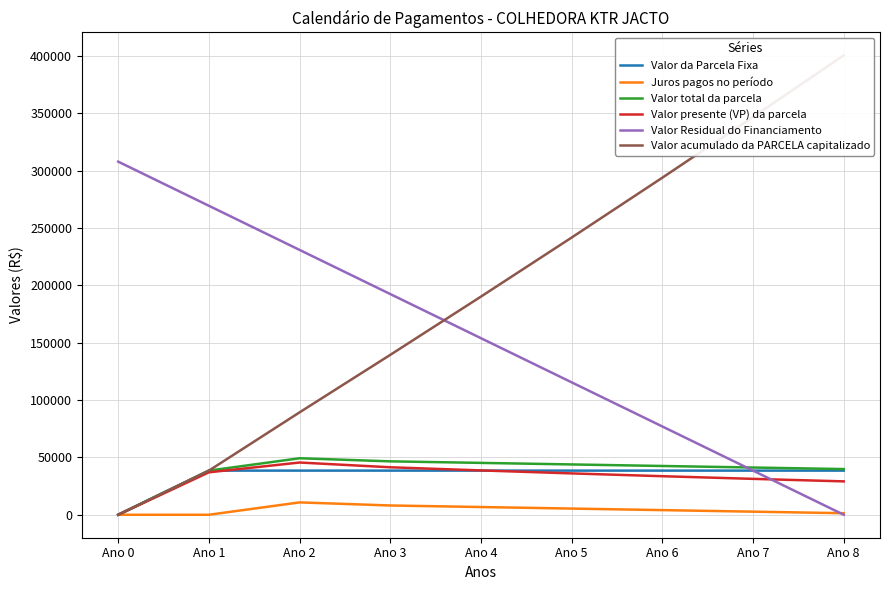

Rank the series at Ano 3 from highest to lowest value.

Valor Residual do Financiamento, Valor acumulado da PARCELA capitalizado, Valor total da parcela, Valor presente (VP) da parcela, Valor da Parcela Fixa, Juros pagos no período